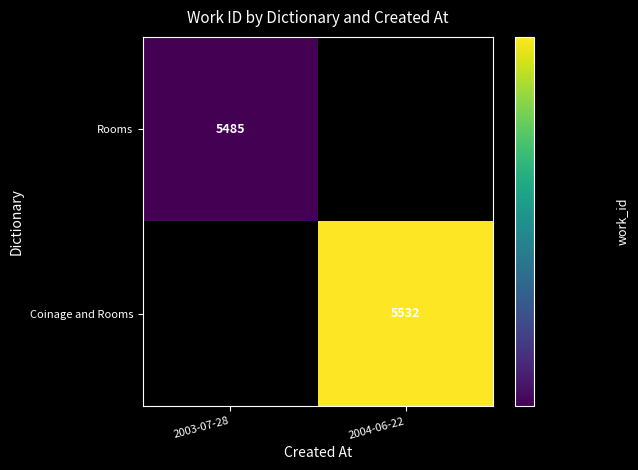

True or false: Coinage and Rooms has a value of 7740 at 2004-06-22.

False